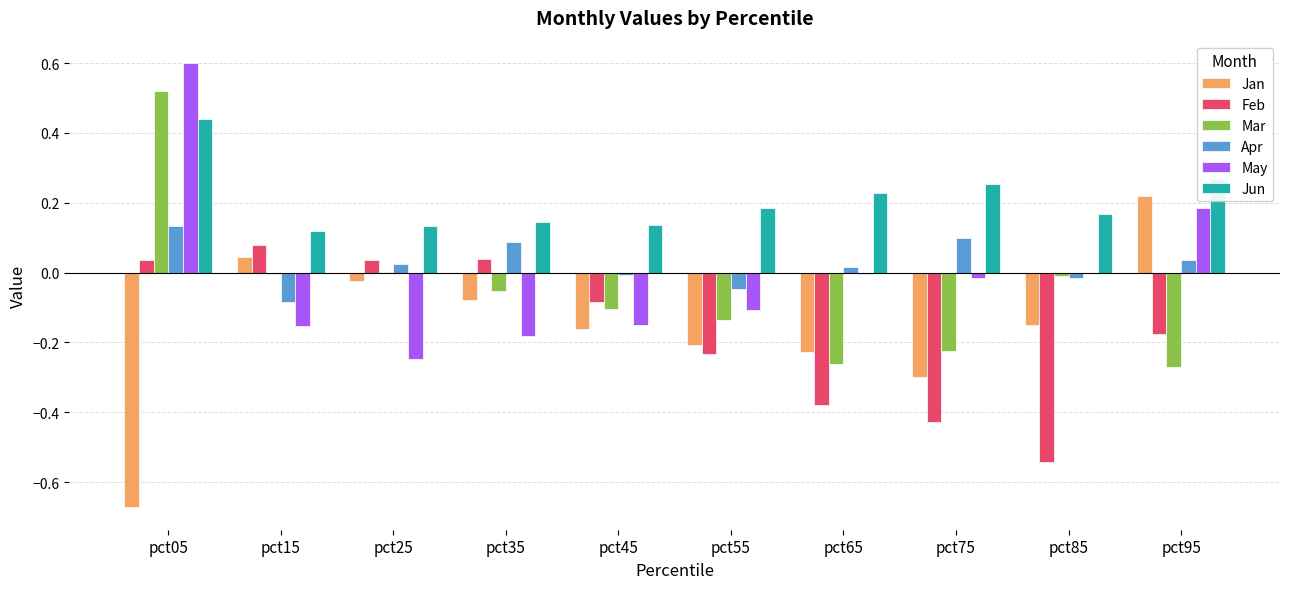

Which series has the largest total across all categories?

Jun